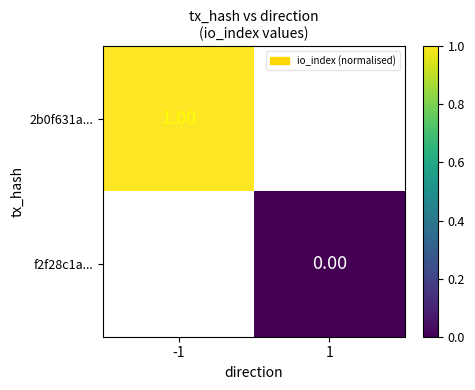

Which has a higher value, 1 or -1?

-1